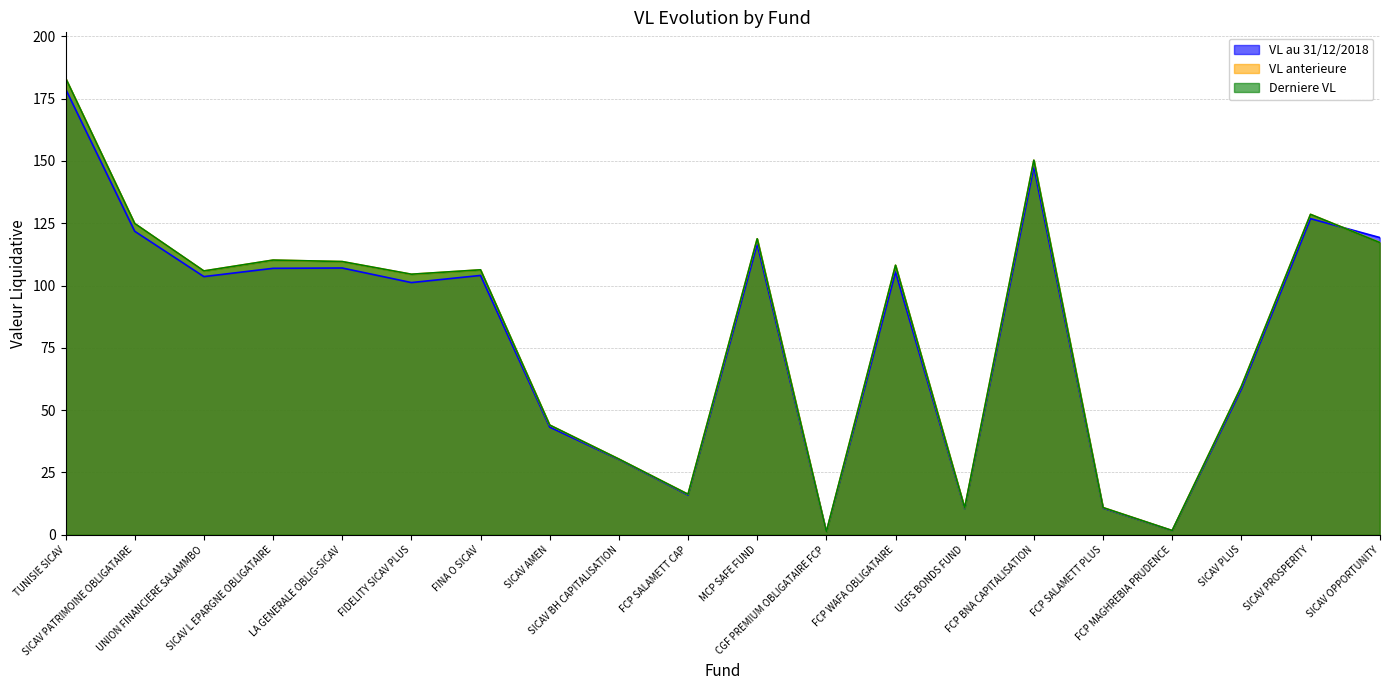

Rank the series by their maximum value, from lowest to highest.

VL au 31/12/2018, VL anterieure, Derniere VL